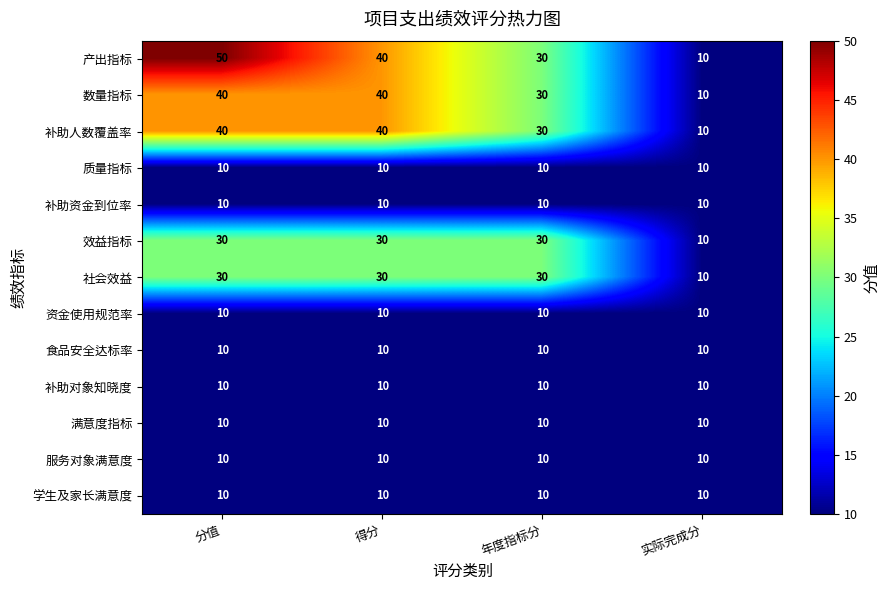

Which series has the widest spread of values?

产出指标